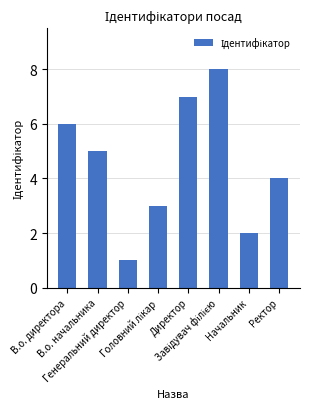

What value does the data have at Директор?

7